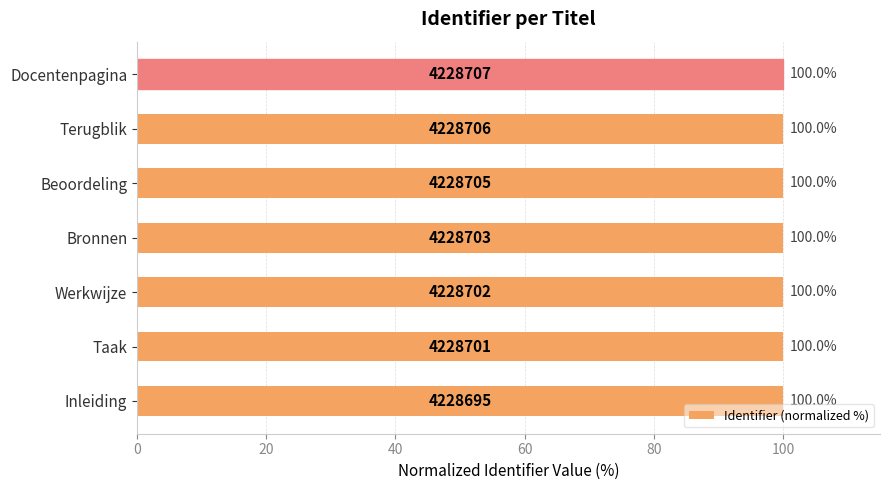

True or false: the data shows 70.0 at 120.

False